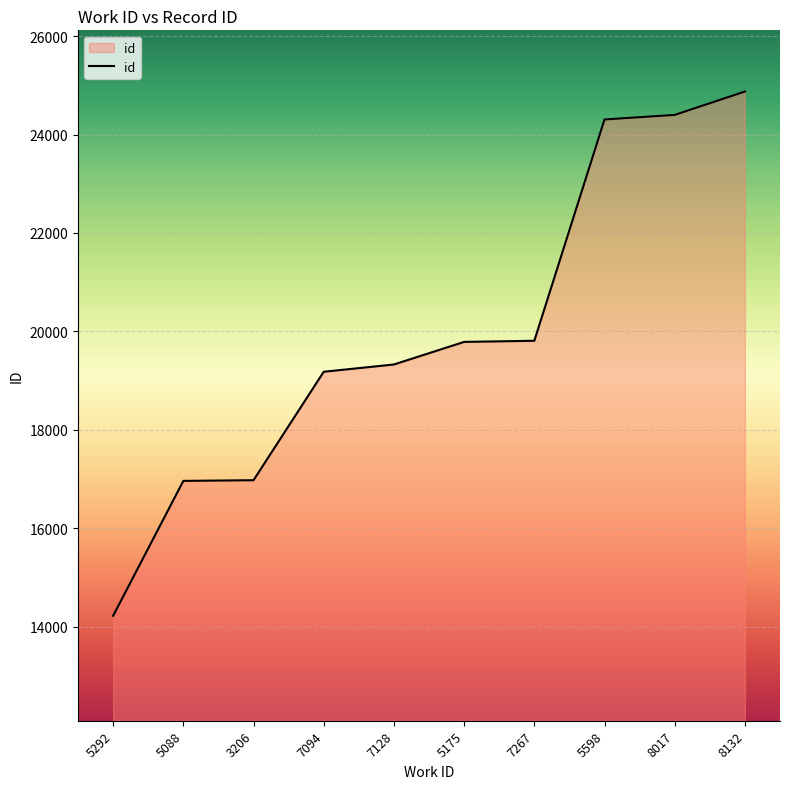

What position from the right is 5292?

10